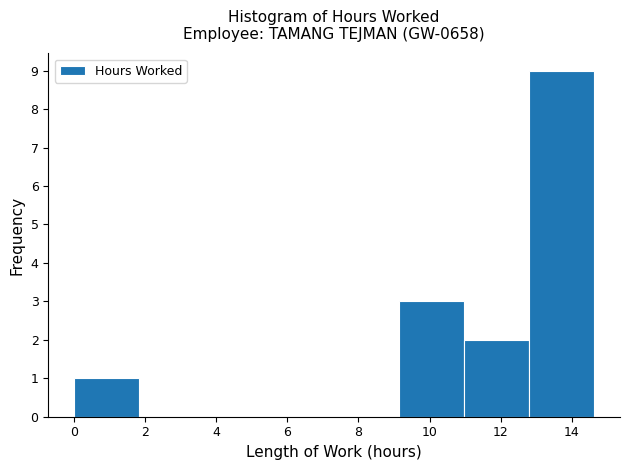

Reading left to right, transcribe this chart: for each bar, give the range it covers on the x-axis and its height. Neither the bar edges nor the heights are printed on the chart, so give them approximately, as read against the axes.

0.0 to 1.8: 1
1.8 to 3.6: 0
3.6 to 5.4: 0
5.4 to 7.4: 0
7.4 to 9.2: 0
9.2 to 11.0: 3
11.0 to 12.8: 2
12.8 to 14.6: 9